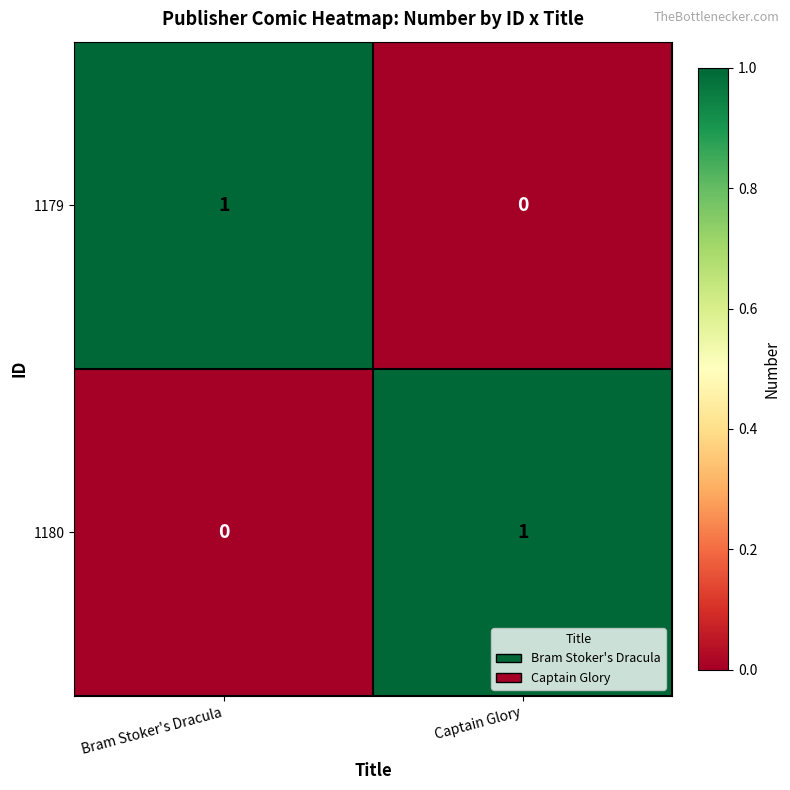

What is the difference between the highest and lowest values at Captain Glory?

1